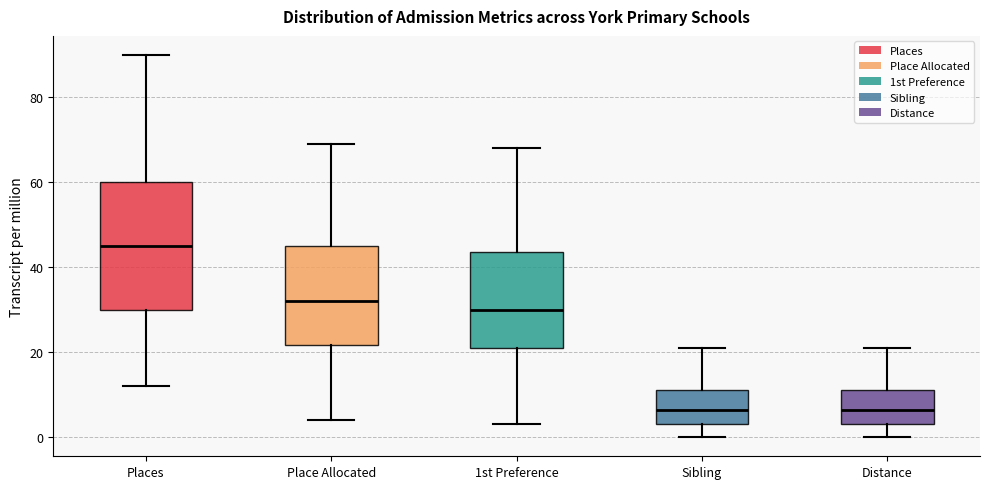

Comparing the boxes themselves (not the whiskers), which one is the tallest?

Places